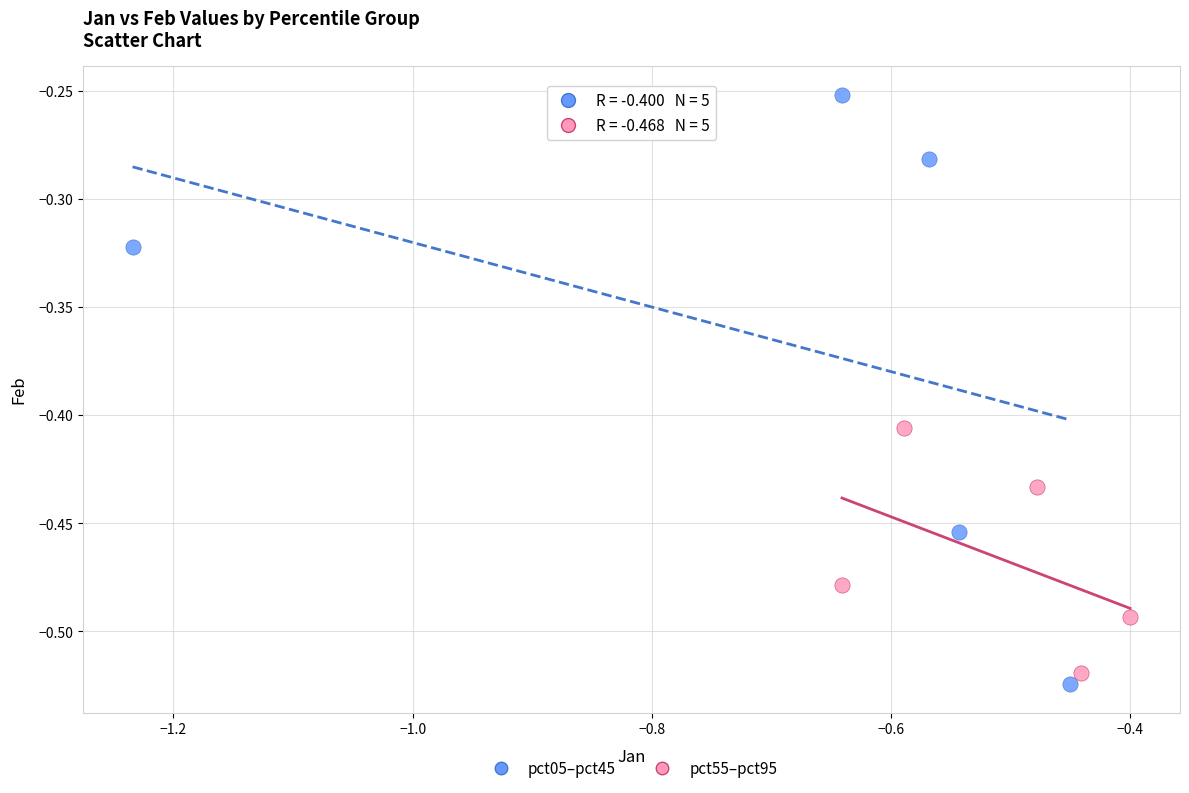

Which series has the widest spread of Y values?

pct05–pct45